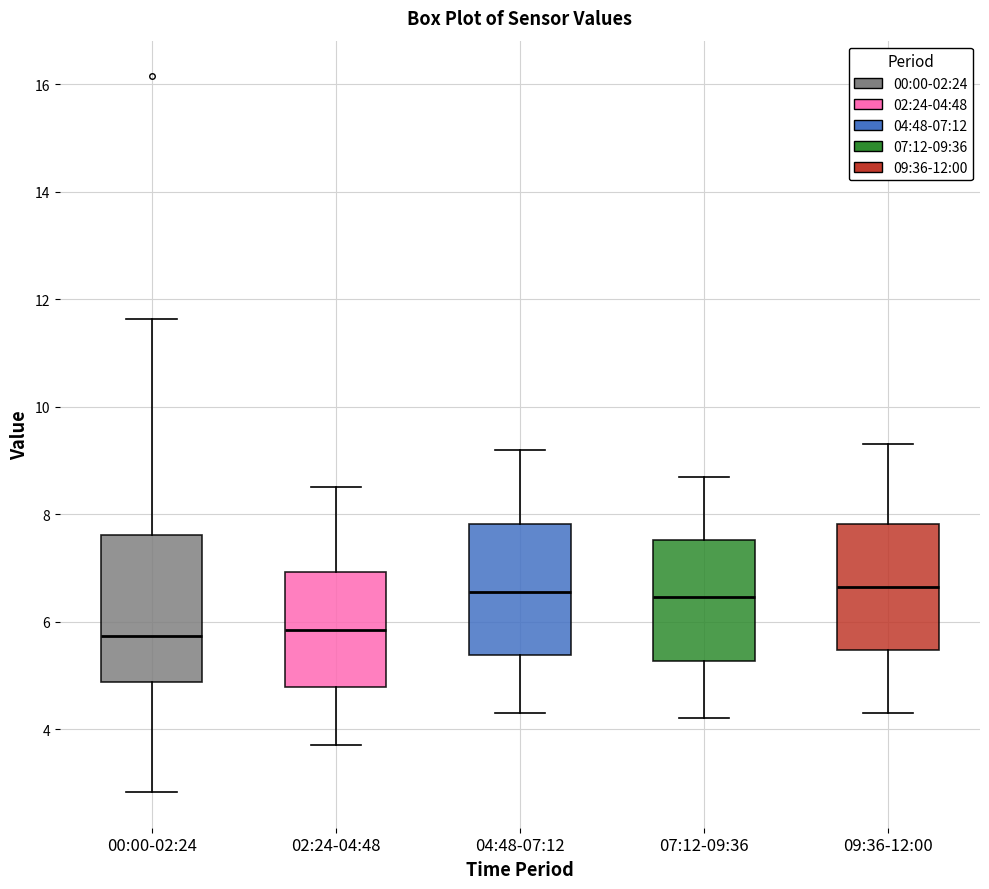

Reading left to right, transcribe this box plot: for each box, give where its median line is, the range the box spans, and where its two whiskers end, as read against the y-axis. The values are not printed on the chart, so give them approximately, as read against the axis.

00:00-02:24: median 5.8, box 4.8 to 7.6, whiskers 2.8 to 11.6
02:24-04:48: median 5.8, box 4.8 to 7.0, whiskers 3.8 to 8.6
04:48-07:12: median 6.6, box 5.4 to 7.8, whiskers 4.4 to 9.2
07:12-09:36: median 6.4, box 5.2 to 7.6, whiskers 4.2 to 8.8
09:36-12:00: median 6.6, box 5.4 to 7.8, whiskers 4.4 to 9.4